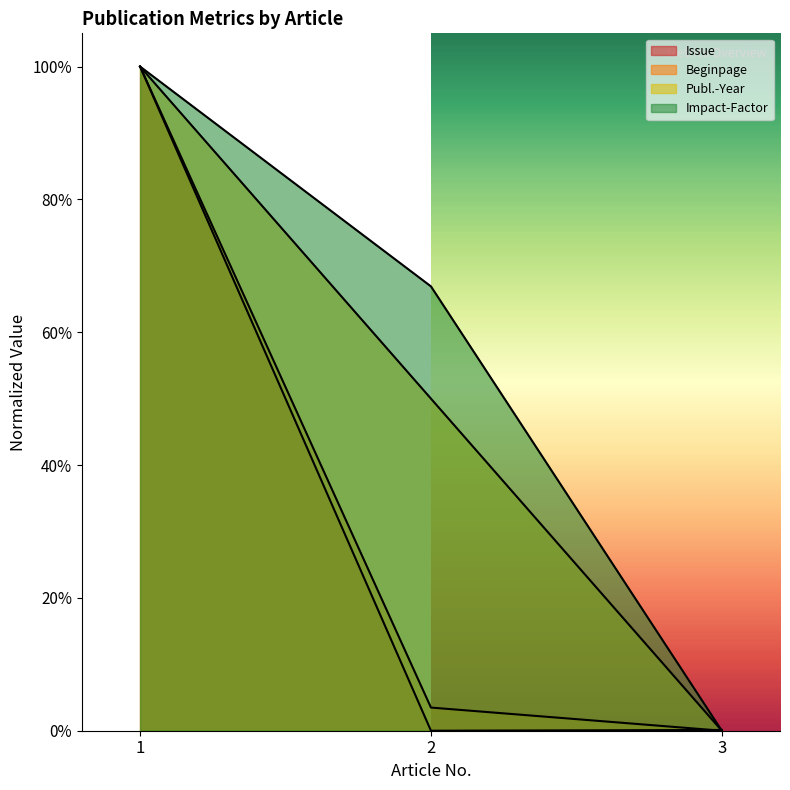

Reading left to right, list all the values displayed in this chart.

Issue: 1.0	0.0	0.0
Beginpage: 1.0	0.0	0.0
Publ.-Year: 1.0	0.5	0.0
Impact-Factor: 1.0	0.7	0.0